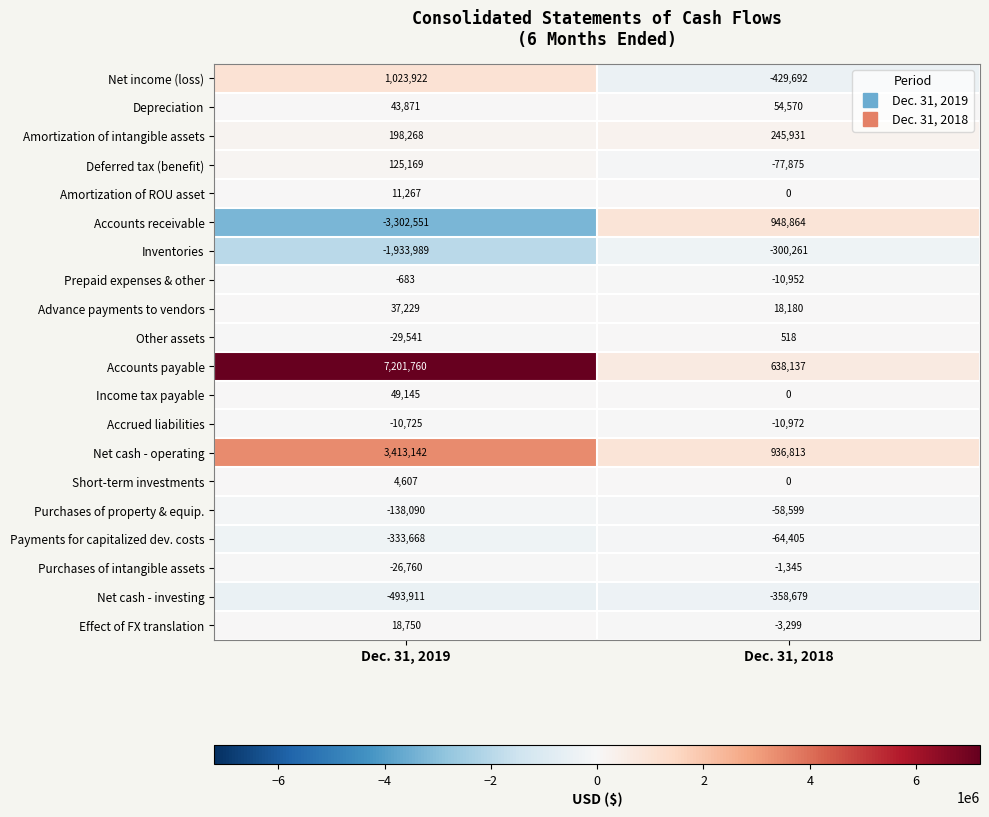

At which label is Amortization of intangible assets closest to 222099?

Dec. 31, 2019